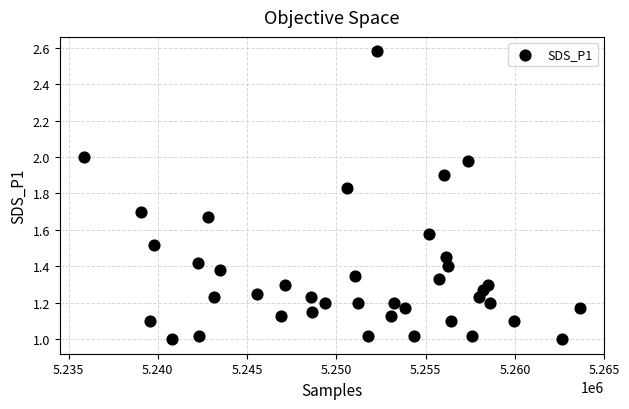

What is the range of X values (max minus min)?

27725.0